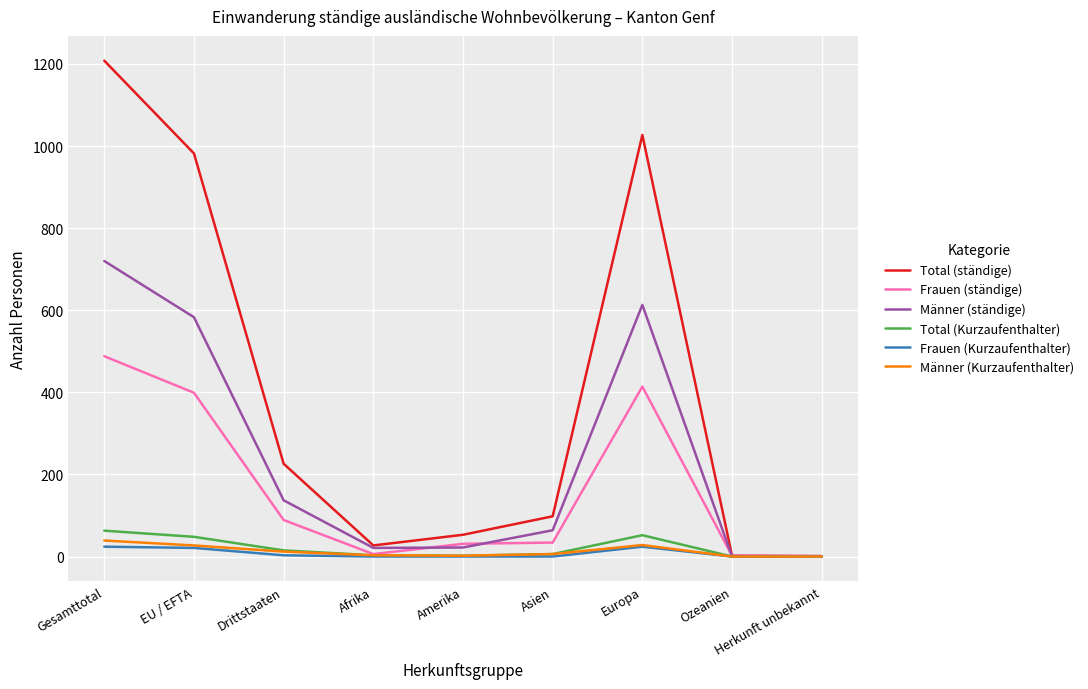

What is the highest value of the Total (ständige) series?

1208